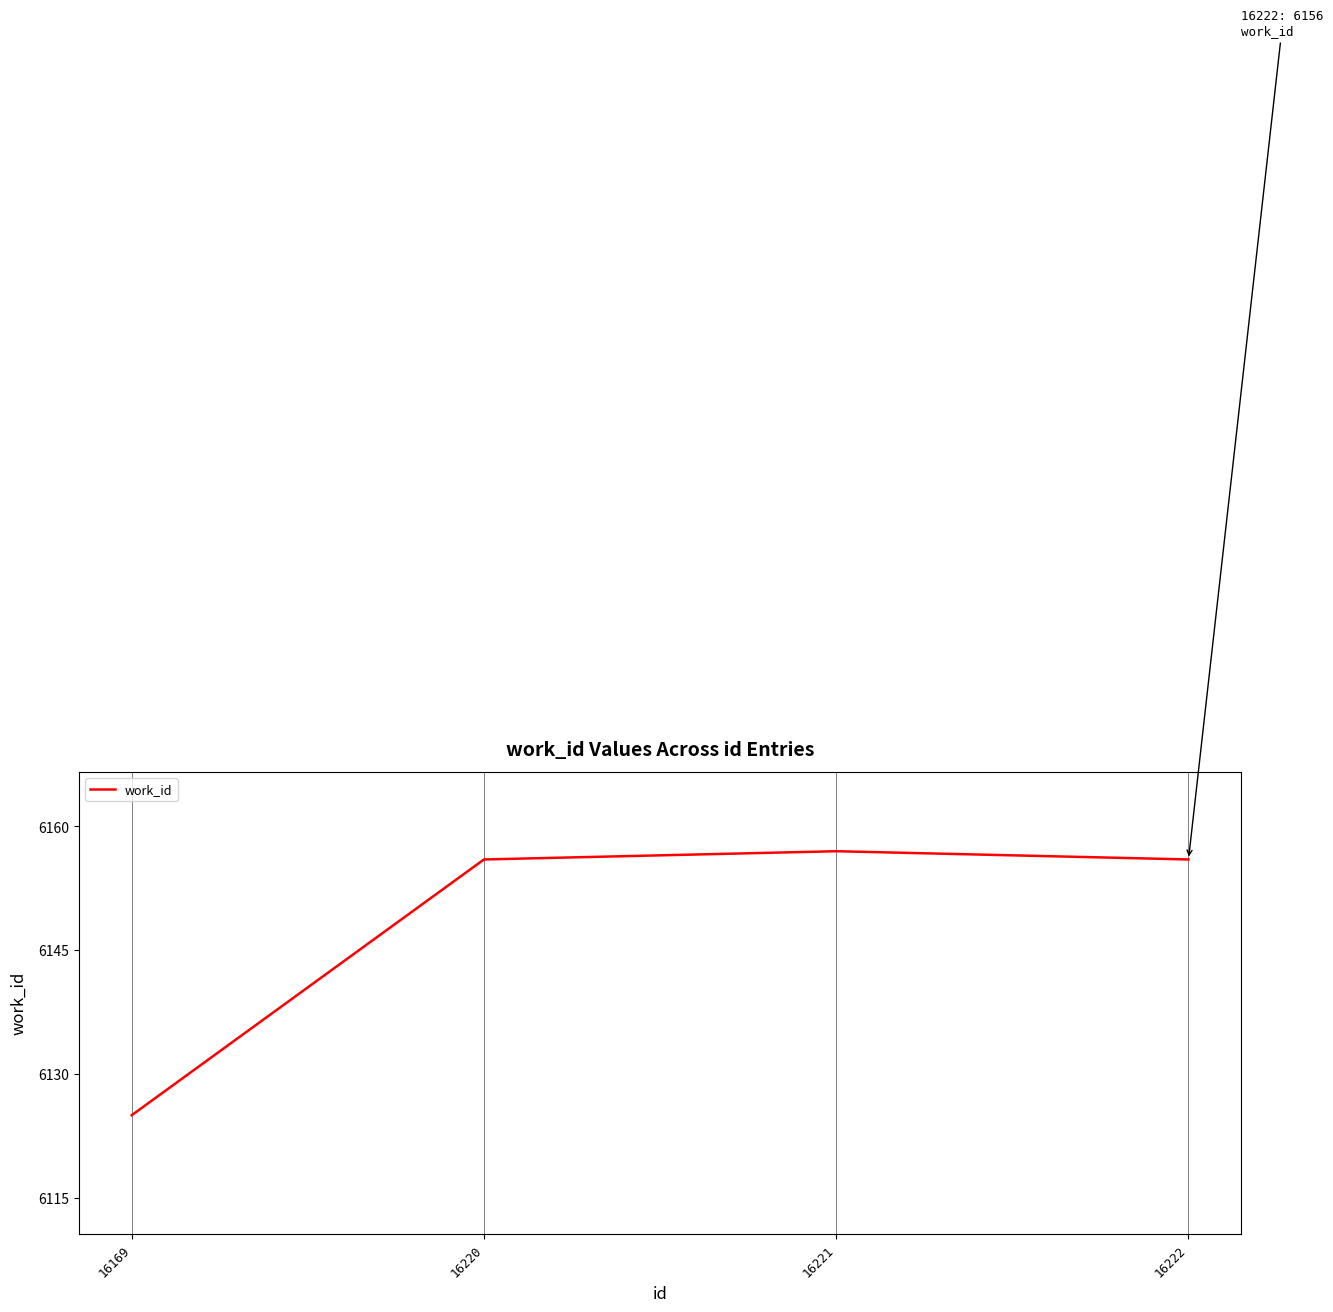

What is the approximate value at 16169, to the nearest 5?

6125